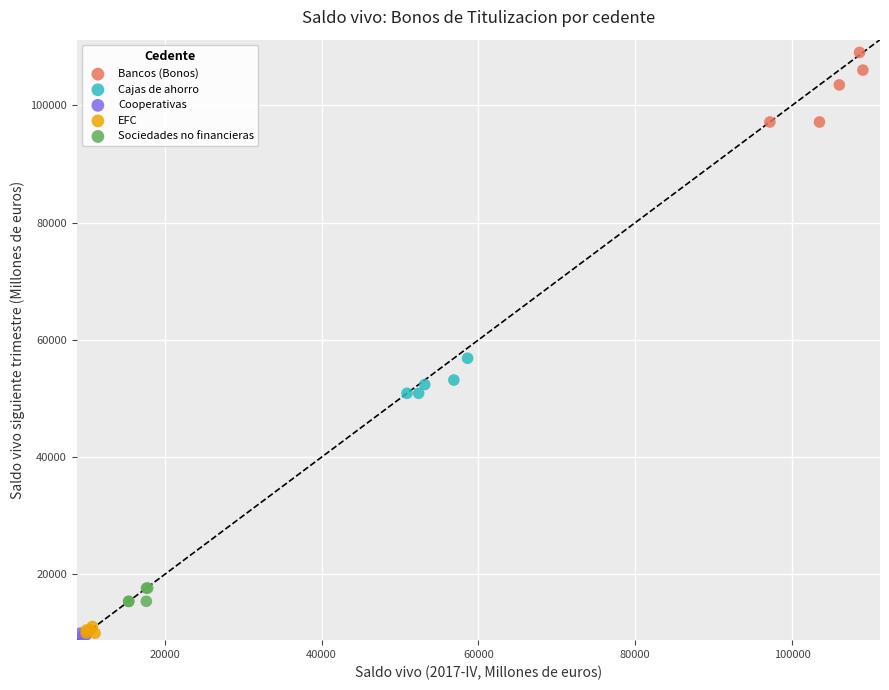

Which series has the widest spread of Y values?

Bancos (Bonos)